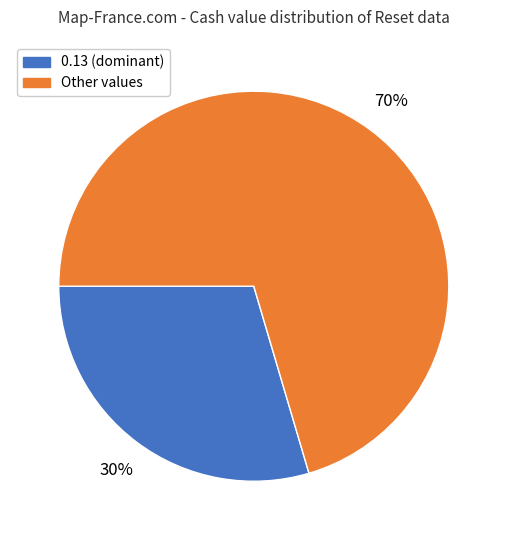

Does any single category account for the majority?

Yes